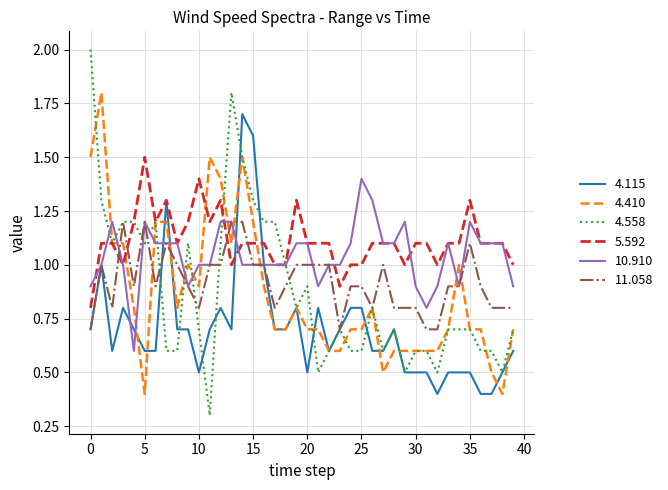

Which series has the largest range (max minus min)?

4.558